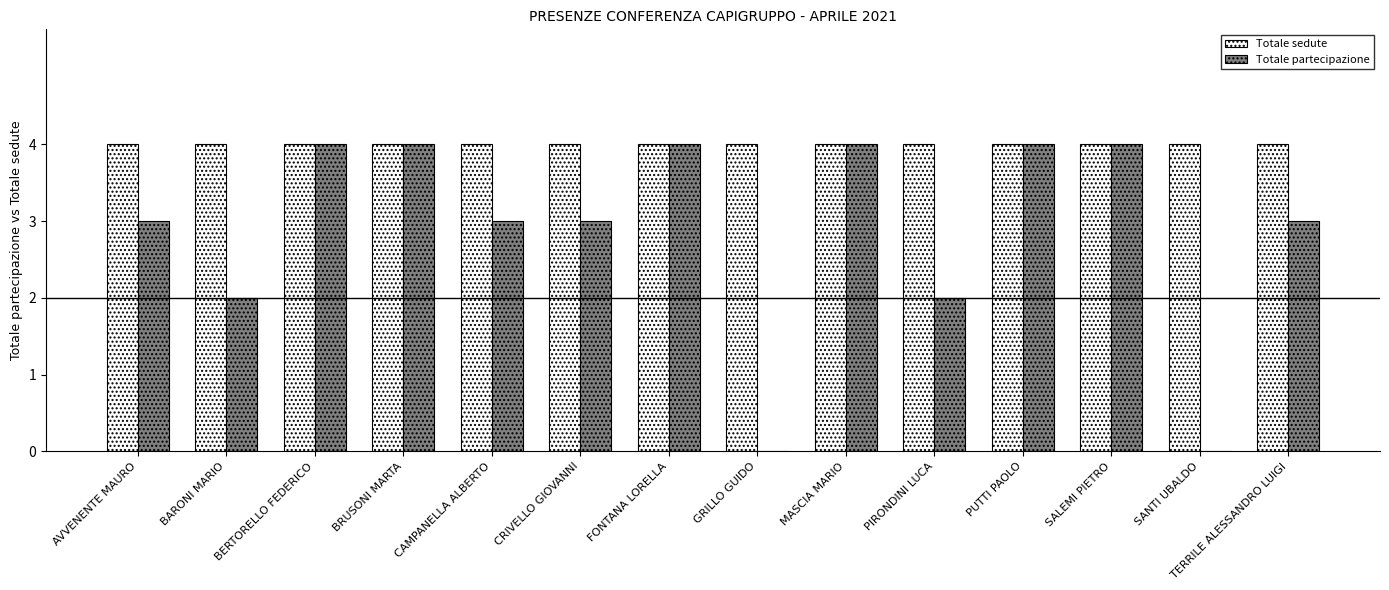

True or false: Totale sedute has a value of 4 at PIRONDINI LUCA.

True